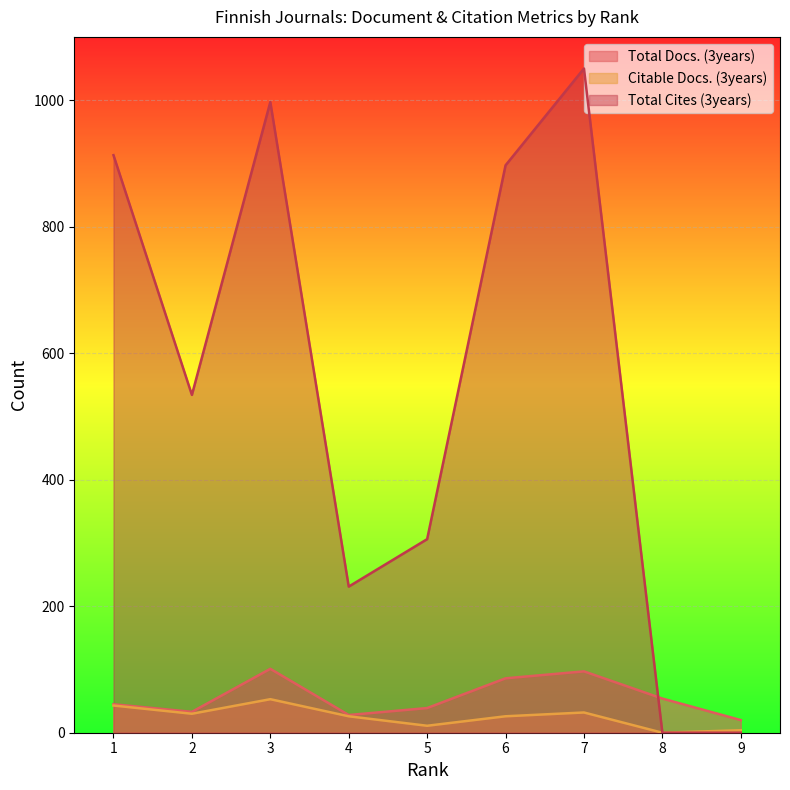

Which series has the widest spread of values?

Total Cites (3years)